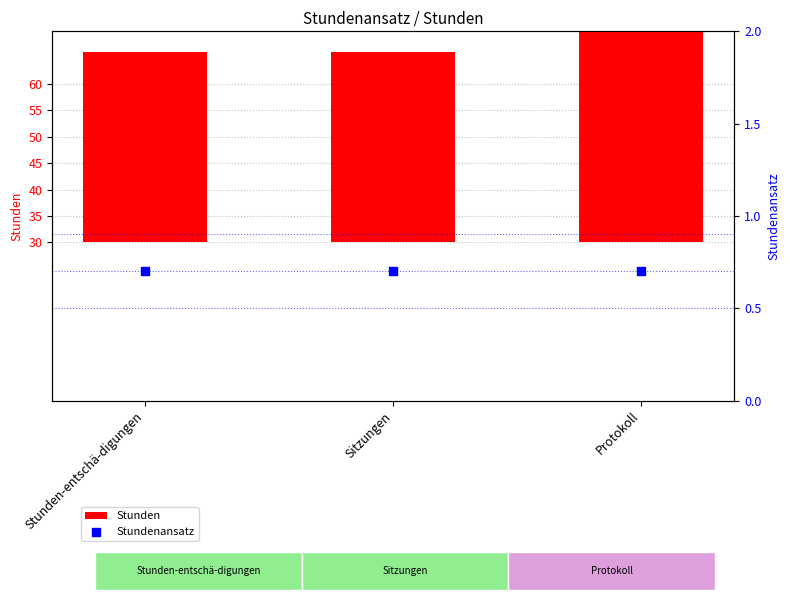

At which category is the sum across all series the highest?

Protokoll